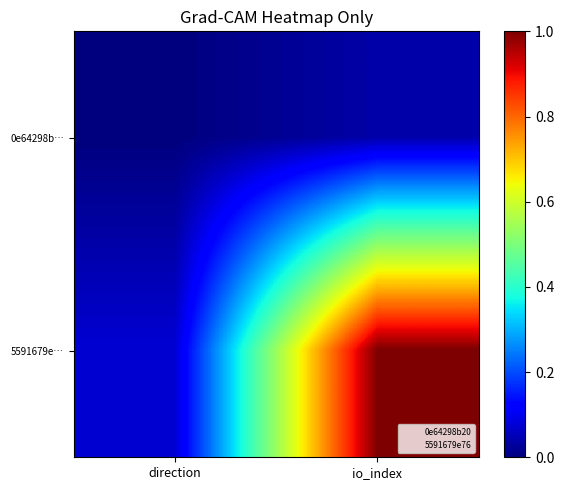

Reading left to right, extract all data points from this chart.

0e64298b…: direction=0.0	io_index=0.0
5591679e…: direction=0.1	io_index=1.0